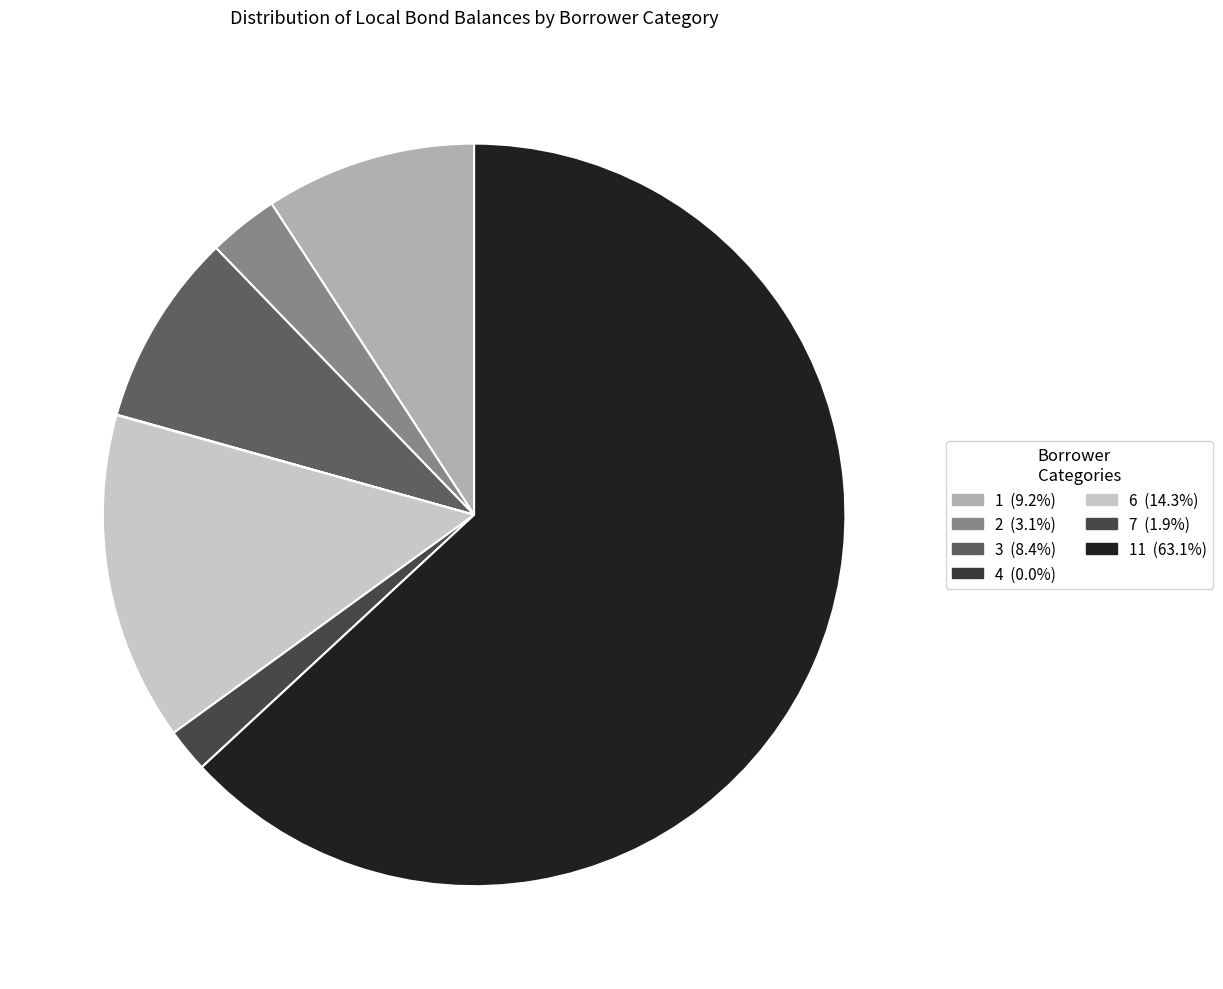

Which category has the biggest portion of the pie?

11